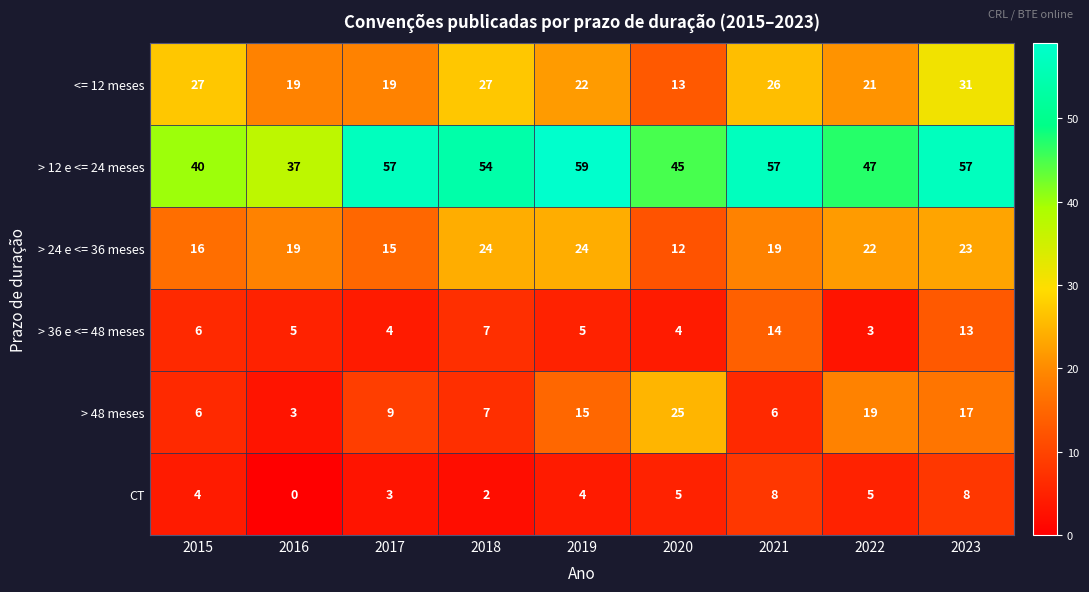

What is the maximum value shown in the chart?

59